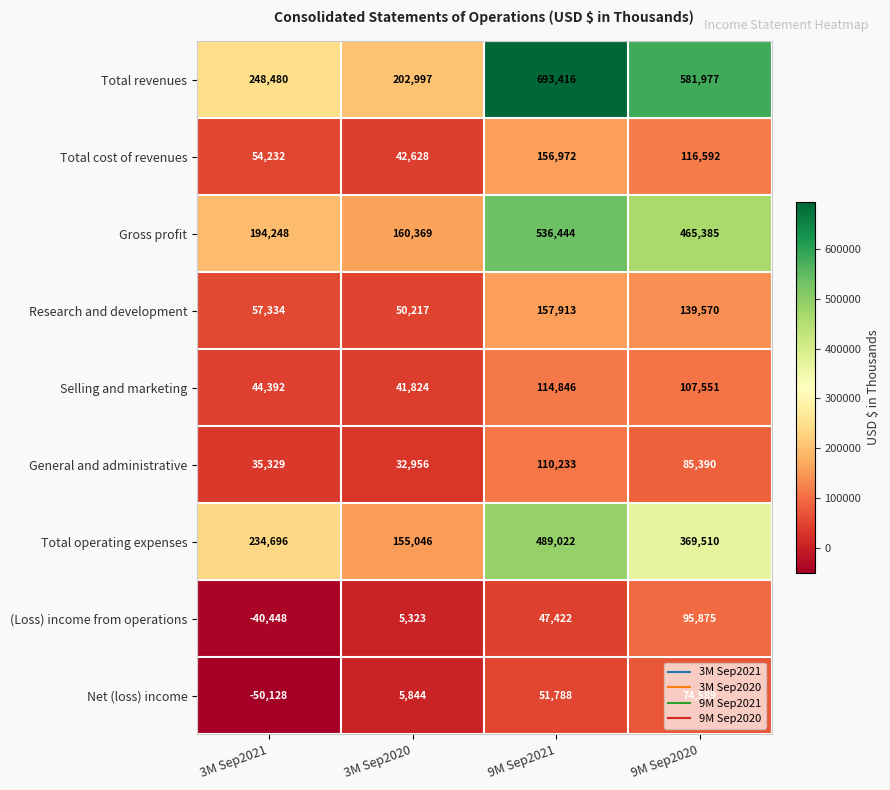

The General and administrative series shows 35329 at 3M Sep2021. True or false?

True